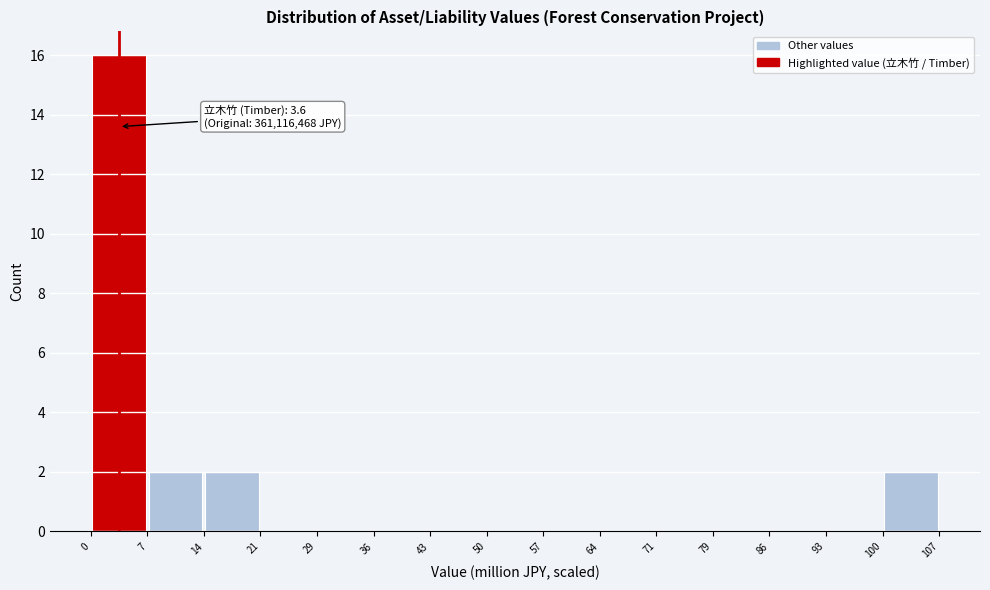

Over which range of the x-axis is the bar tallest?

0 to 7